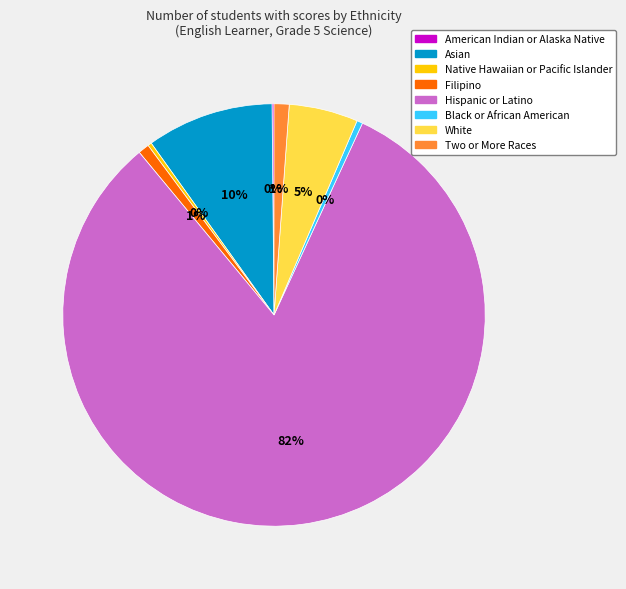

What is the largest slice in the pie chart?

Hispanic or Latino